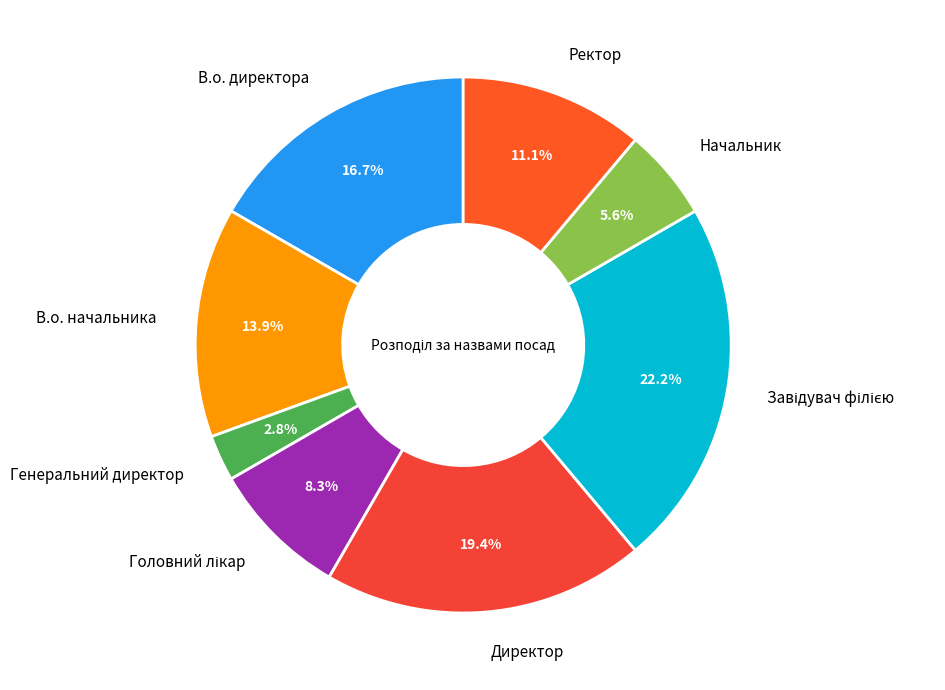

Is the sum of Начальник and В.о. директора greater than half?

No